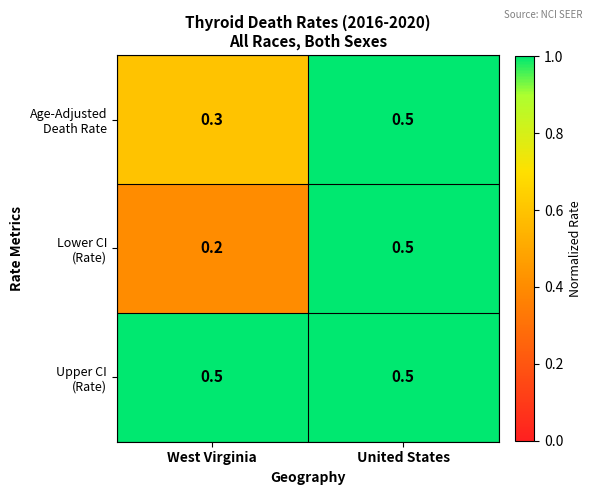

What is the spread (max minus min) of values at West Virginia?

0.3